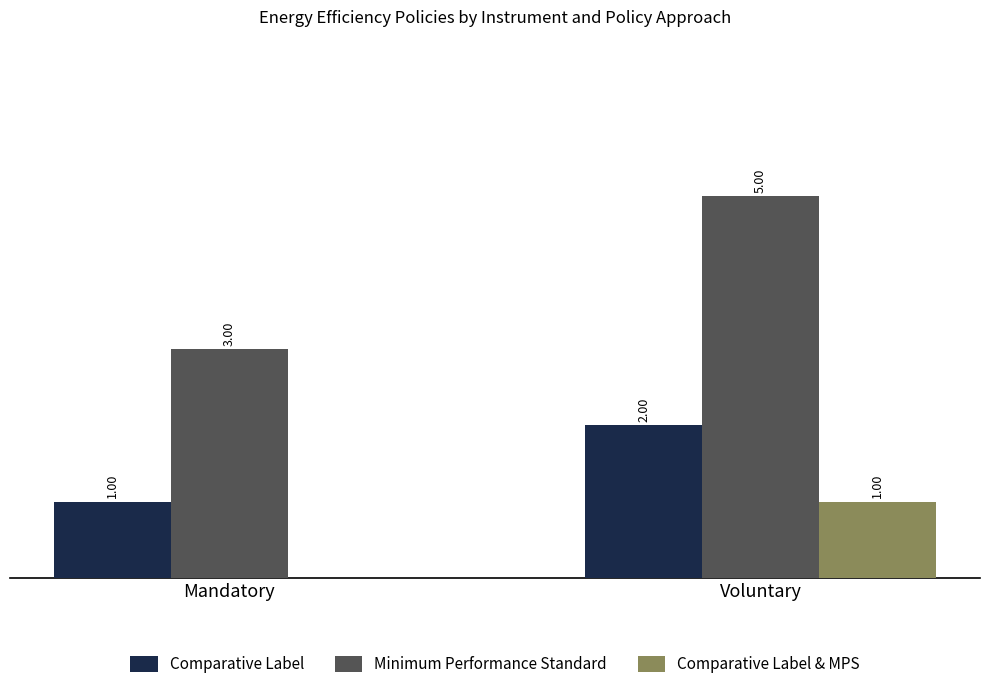

At which label is Comparative Label closest to 1?

Mandatory